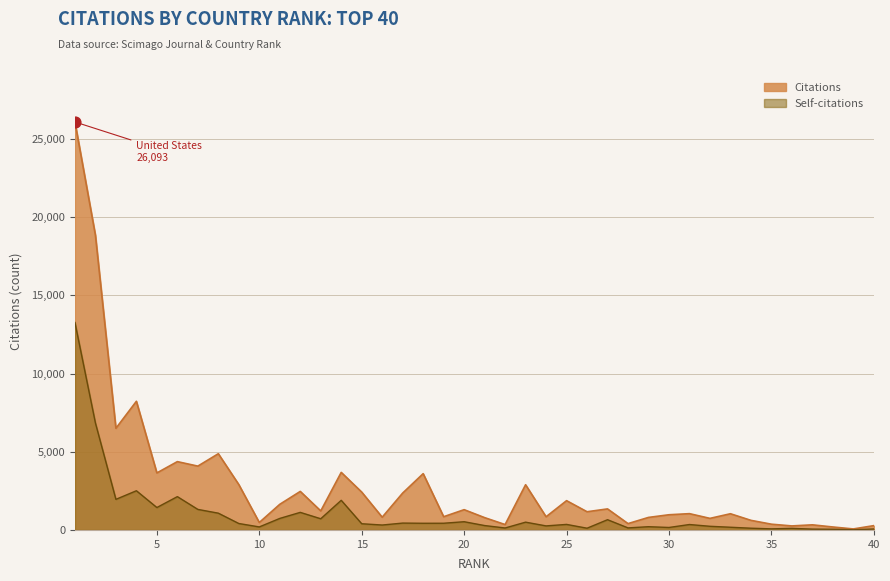

Which series contains the highest Y value?

Citations